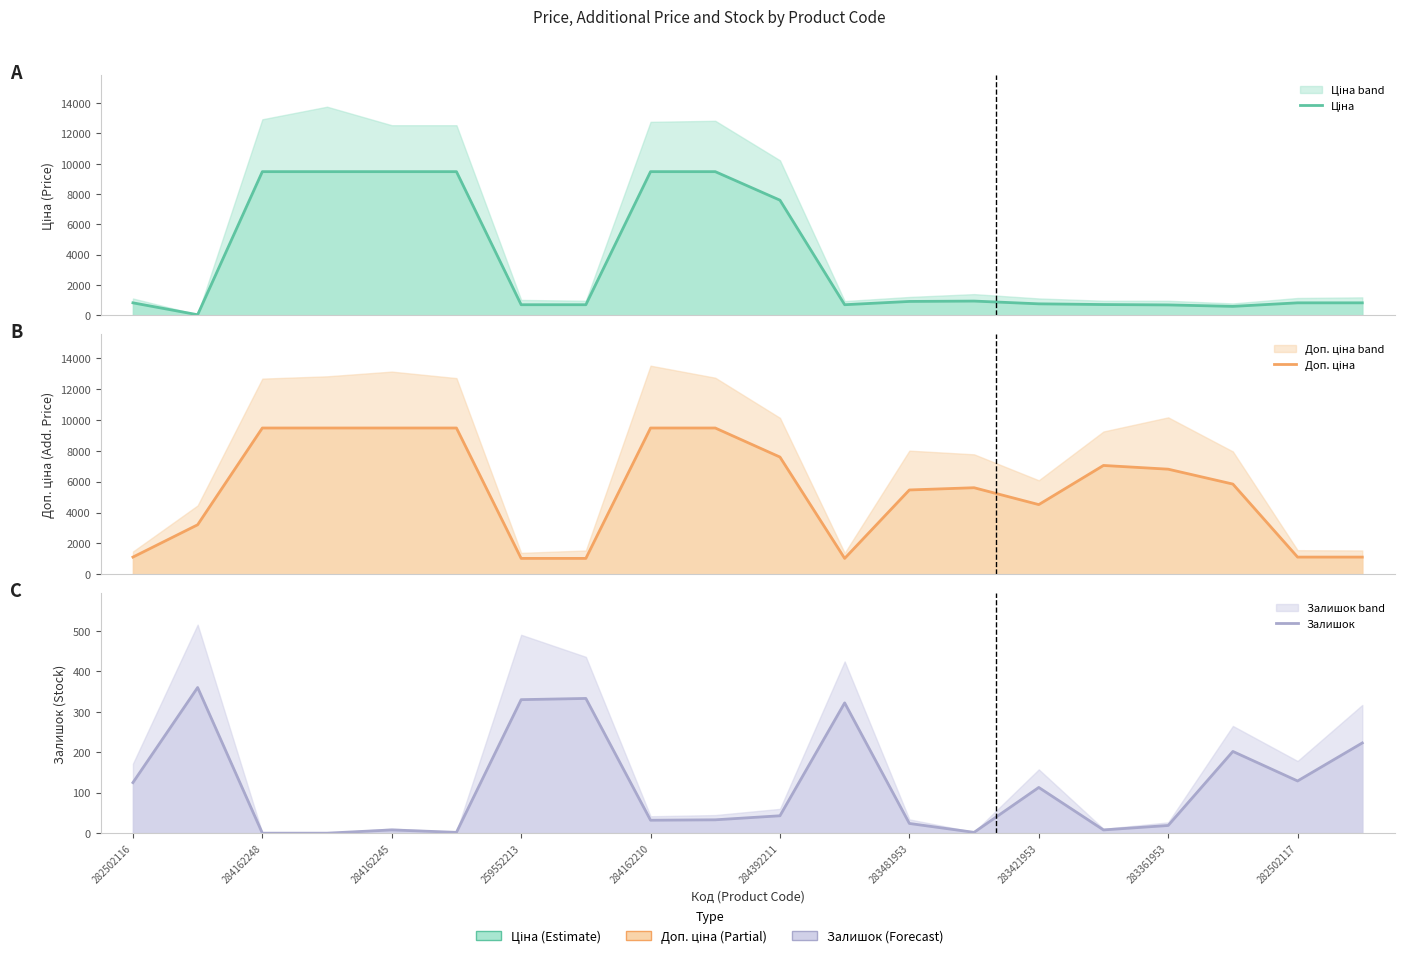

What is the minimum value for Ціна?

32.0